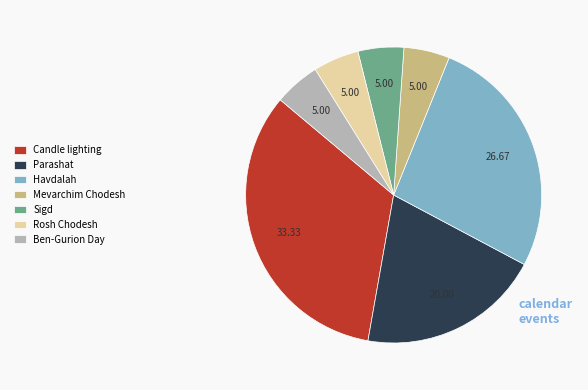

Does Parashat represent more than half of the total?

No